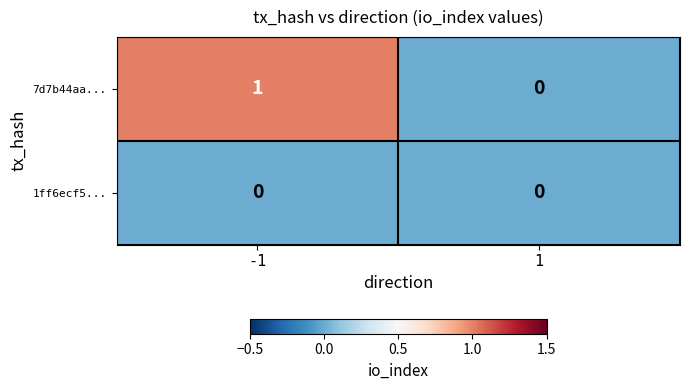

Rank the series by their average value, from highest to lowest.

7d7b44aa..., 1ff6ecf5...